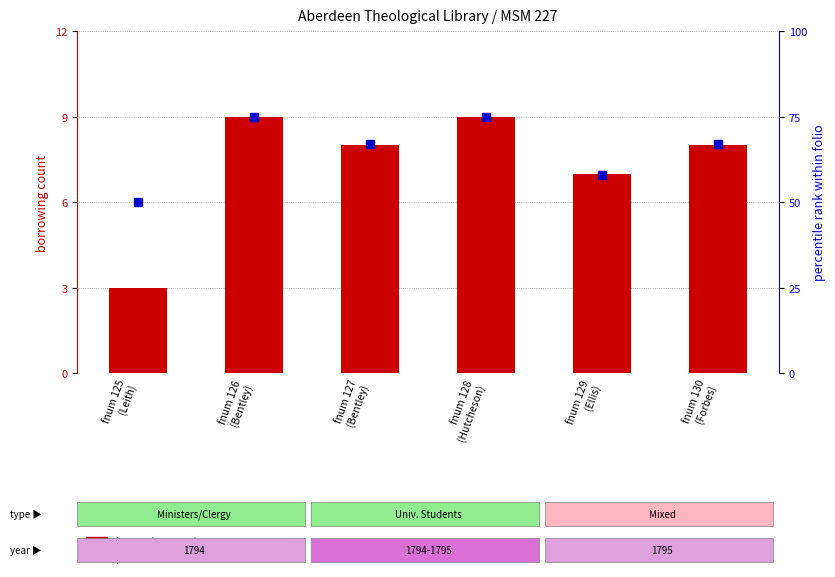

Which series has the largest Y range (max minus min)?

percentile rank within folio